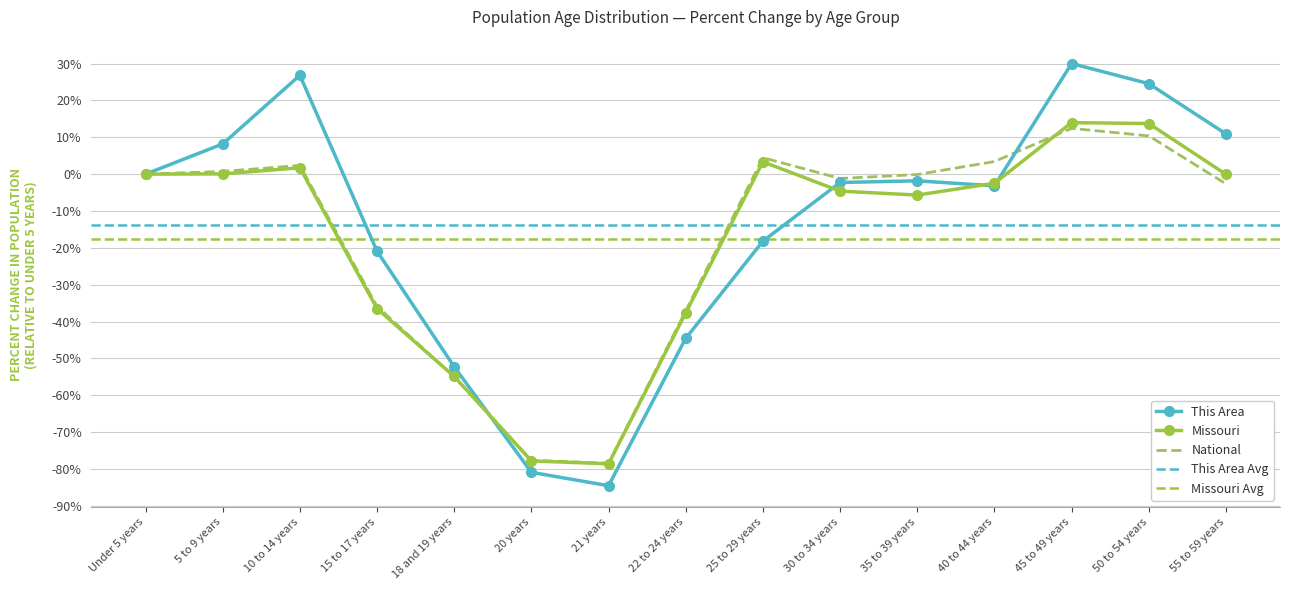

At which category is the sum across all series the highest?

45 to 49 years